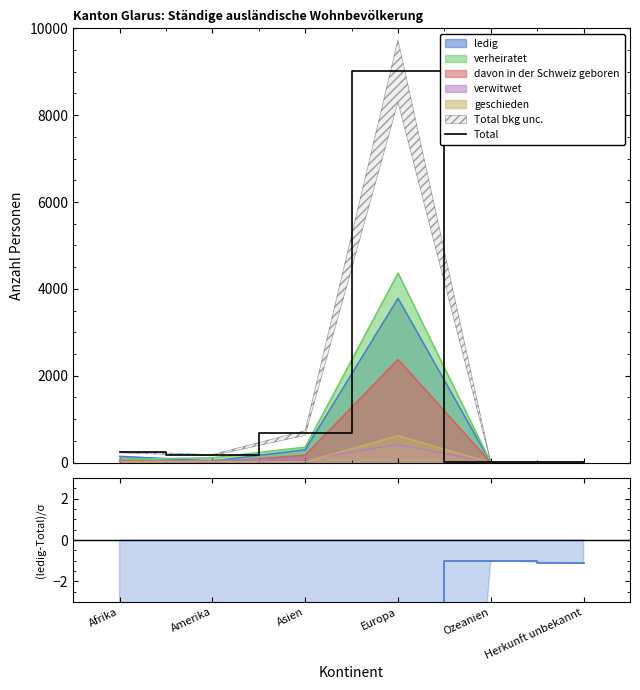

Reading left to right, list all the values displayed in this chart.

Total: 240.0	170.0	681.0	9019.0	1.0	7.0
ledig: -6.1	-10.2	-14.8	-55.1	-1.0	-1.1